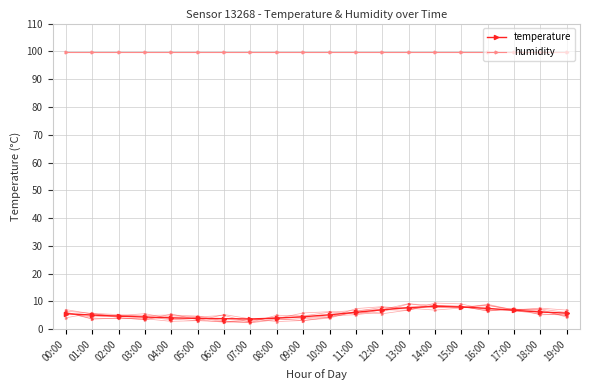

Reading left to right, transcribe all the data shown in this chart.

temperature: 5.6	5.1	4.7	4.4	4.1	3.9	3.8	3.7	4.0	4.5	5.2	6.1	7.0	7.8	8.2	8.0	7.5	6.8	6.2	5.8
humidity: 99.9	99.9	99.9	99.9	99.9	99.9	99.9	99.9	99.9	99.9	99.9	99.9	99.9	99.9	99.9	99.9	99.9	99.9	99.9	99.9